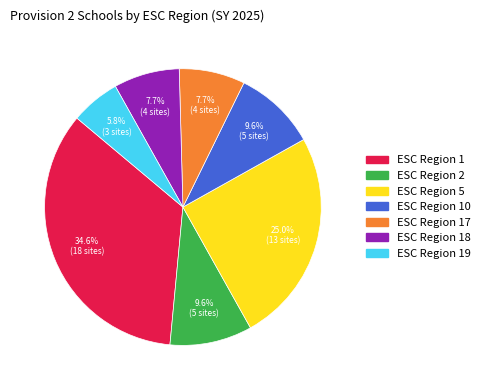

Count the number of slices in the pie.

7